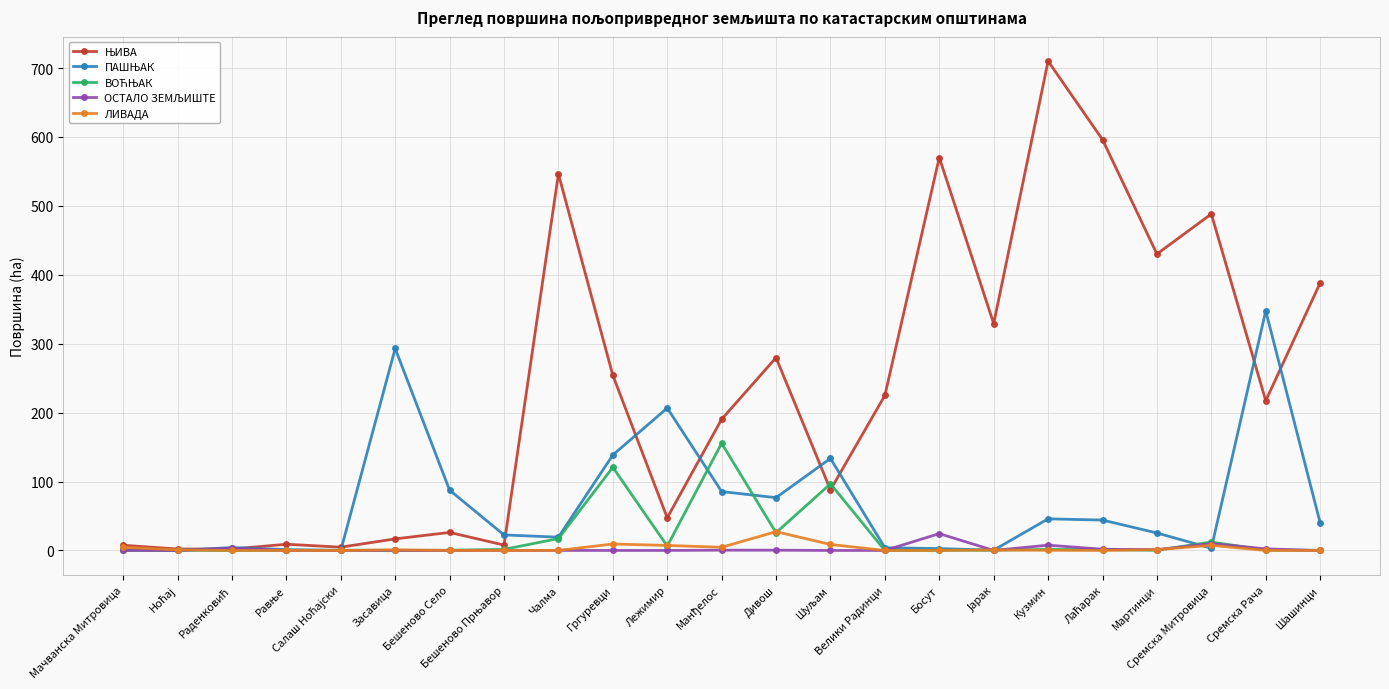

The ЛИВАДА series shows 27.3 at Дивош. True or false?

True